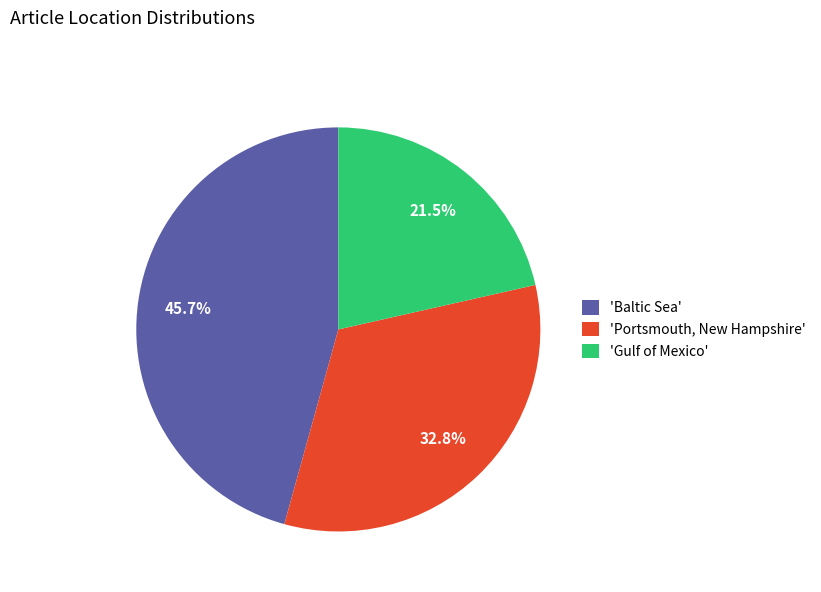

Approximately how many times larger is the value at 'Portsmouth, New Hampshire' compared to 'Baltic Sea'?

0.7